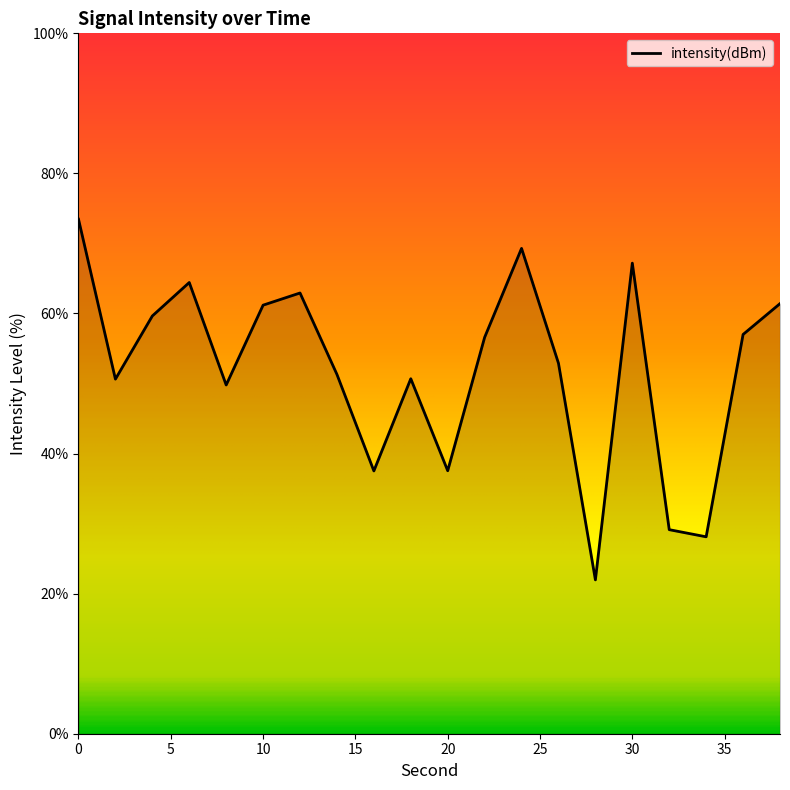

How many lines are shown in the chart?

1